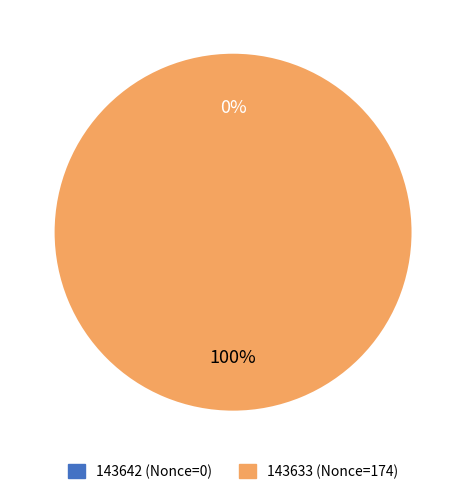

What is the change in value from 143642 to 143633?

+174